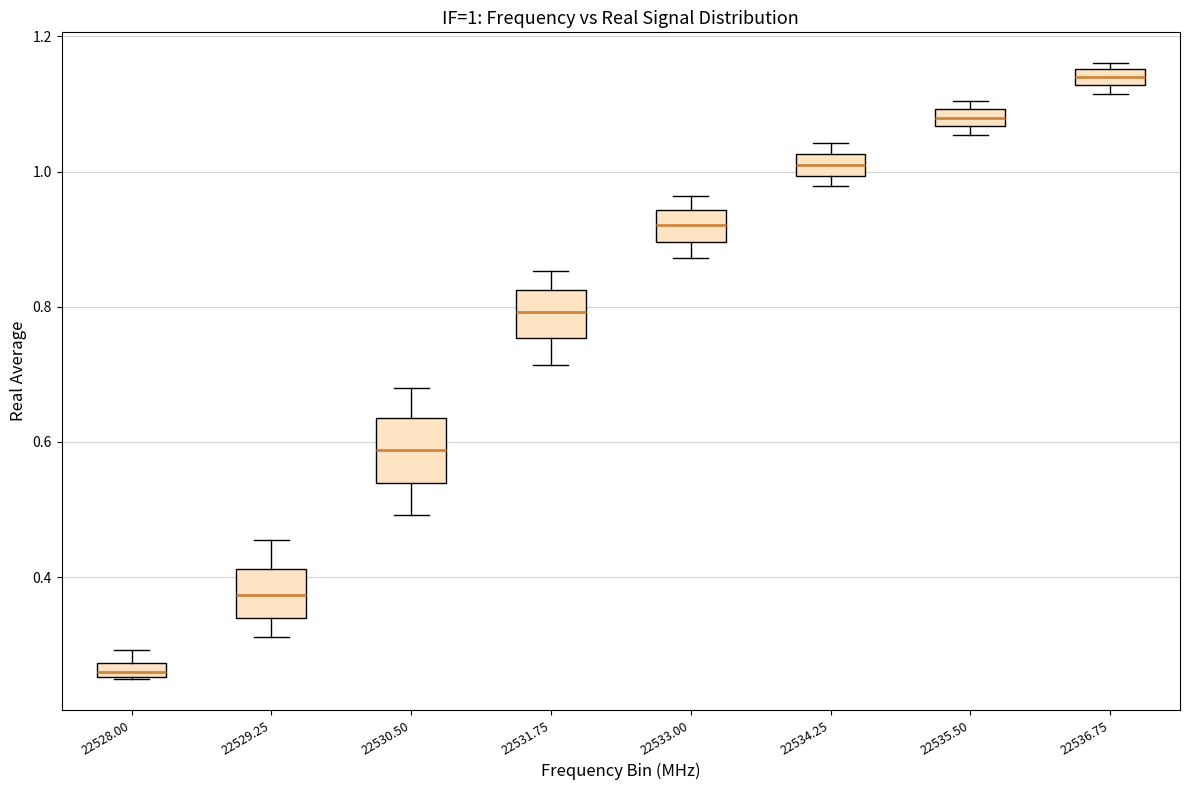

Which box has the highest median line?

22536.75